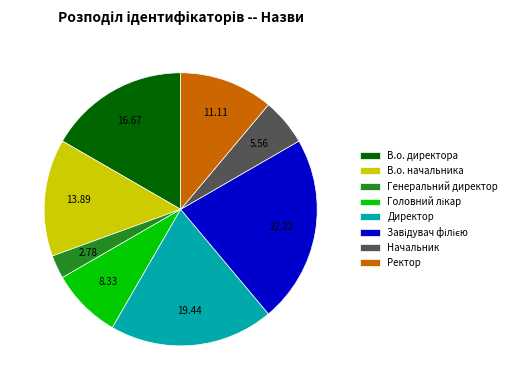

How many slices are in this pie chart?

8